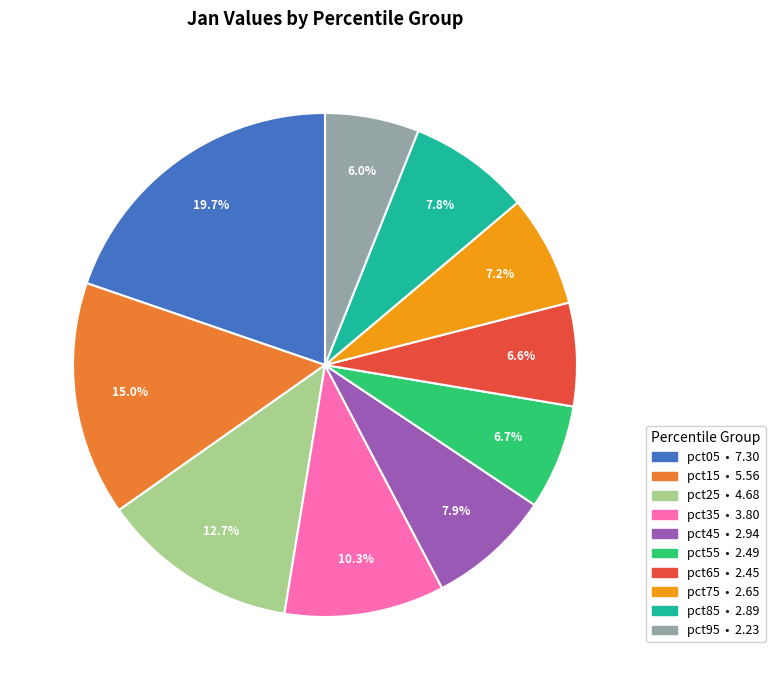

Which slice is the smallest?

pct95